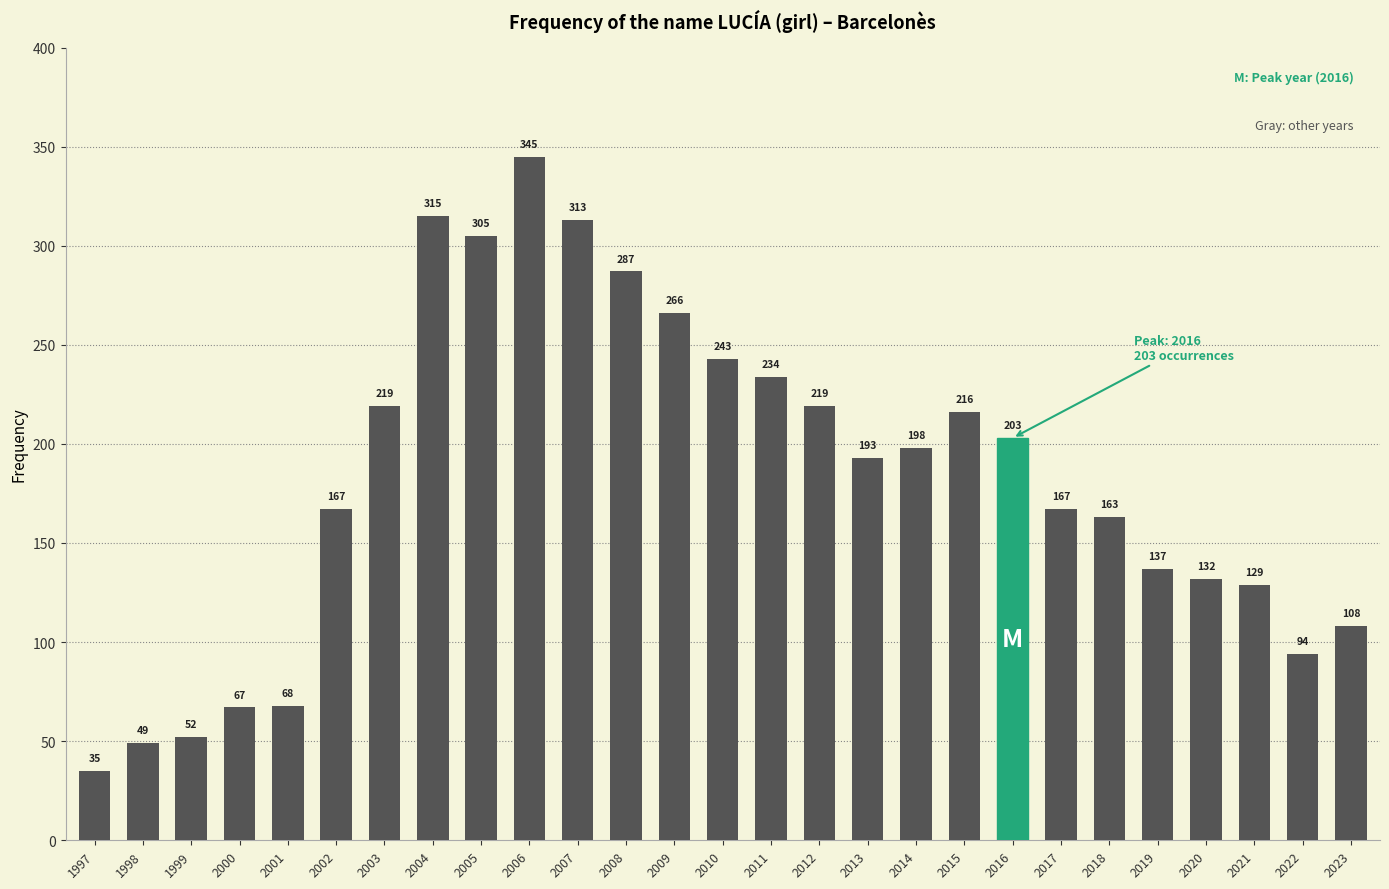

What is the difference between the values at 2011 and 2018?

71